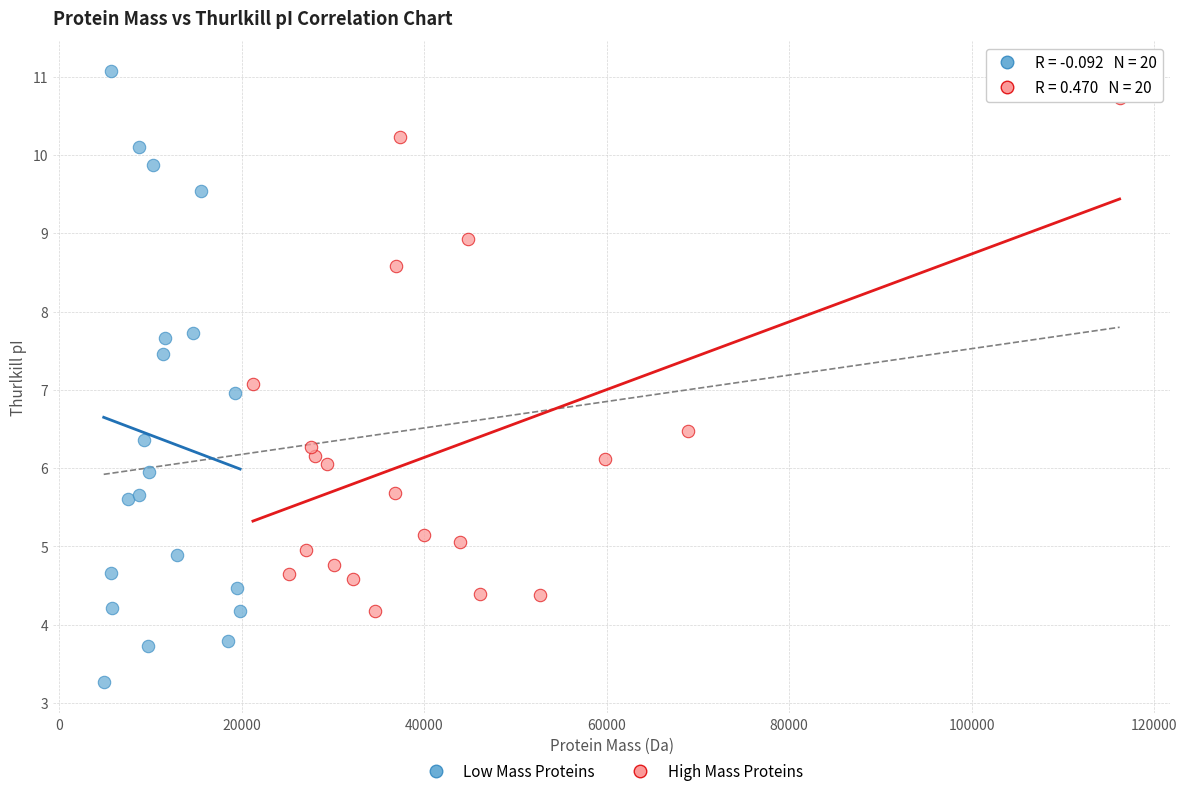

Which series reaches the maximum Y coordinate?

Low Mass Proteins